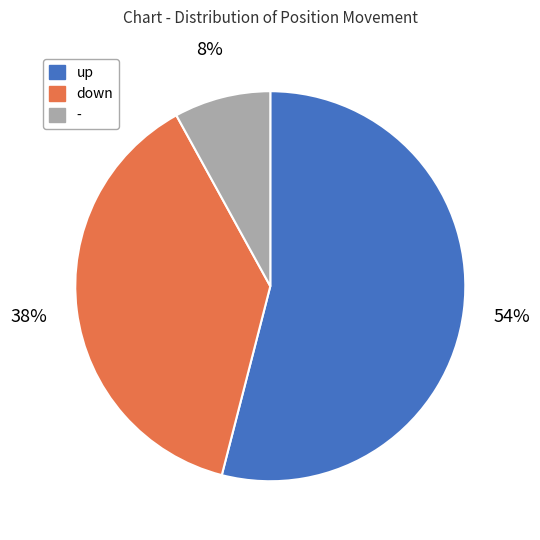

To the nearest percent, what portion does down represent?

38%